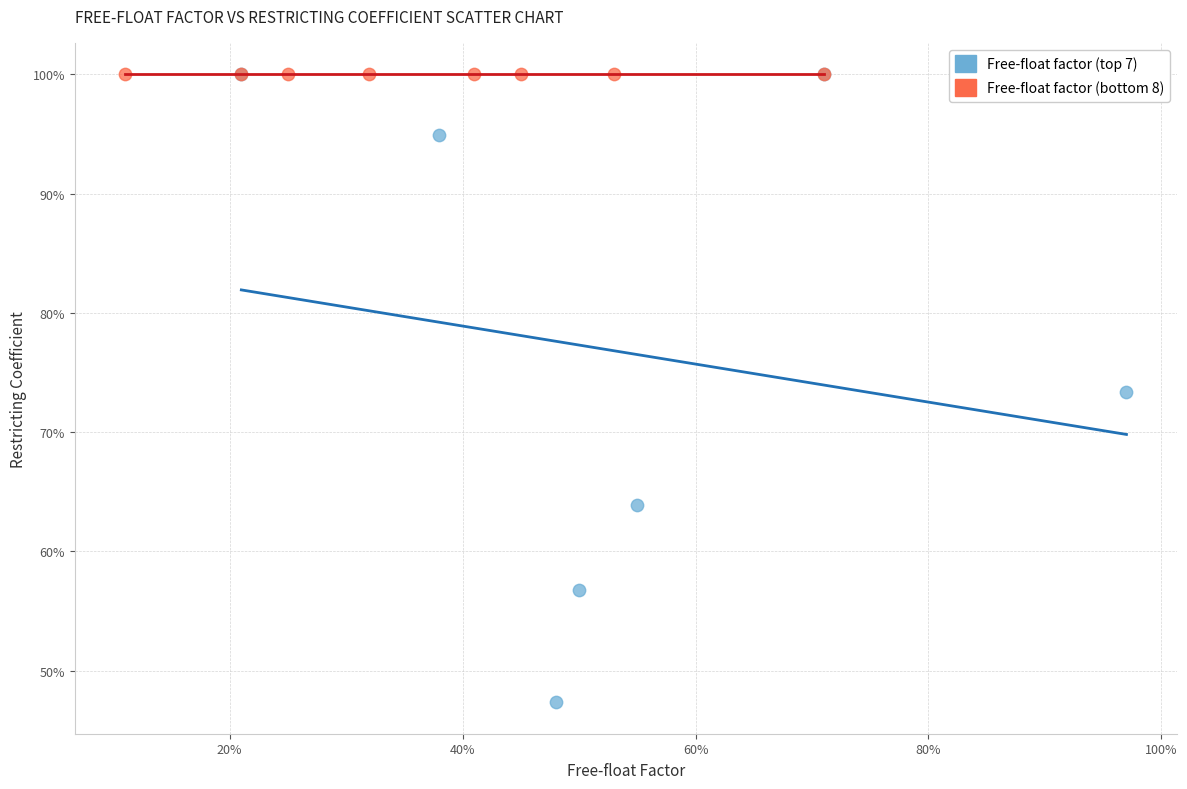

What are all the series names shown in the legend?

Free-float factor (top 7), Free-float factor (bottom 8)